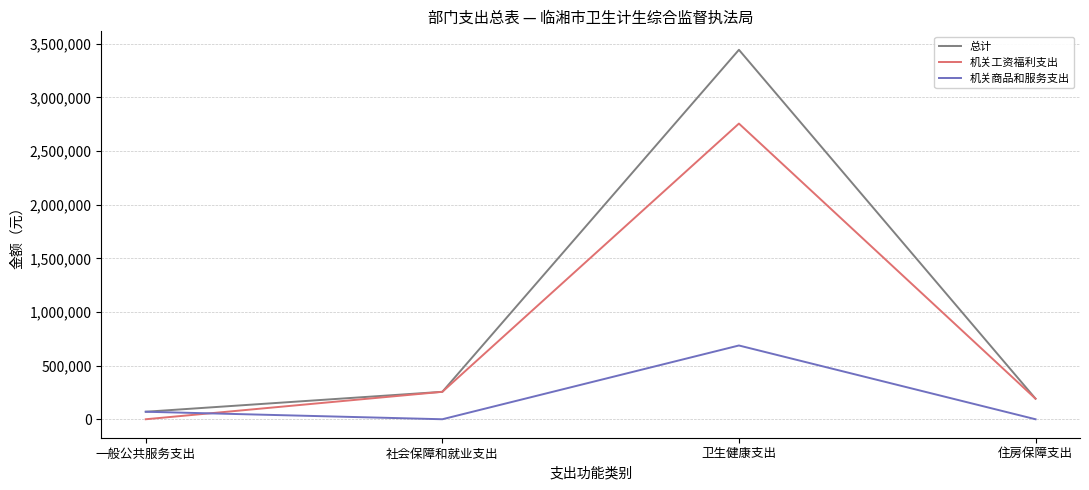

At which category does 机关商品和服务支出 reach its first local peak?

卫生健康支出